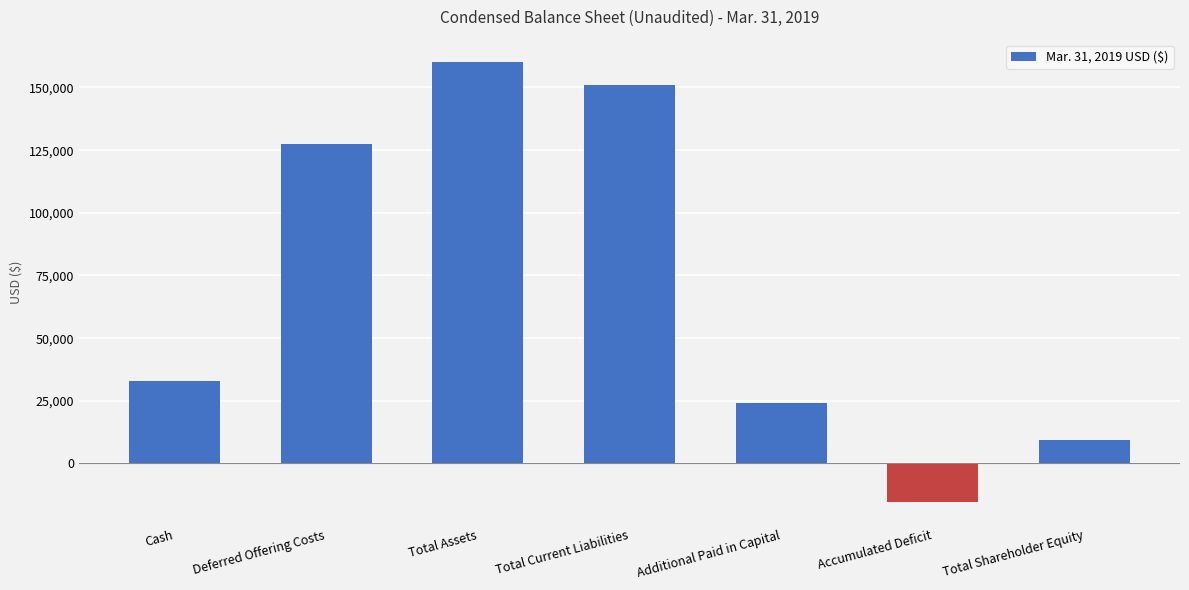

List the labels in order of value, smallest first.

Accumulated Deficit, Total Shareholder Equity, Additional Paid in Capital, Cash, Deferred Offering Costs, Total Current Liabilities, Total Assets